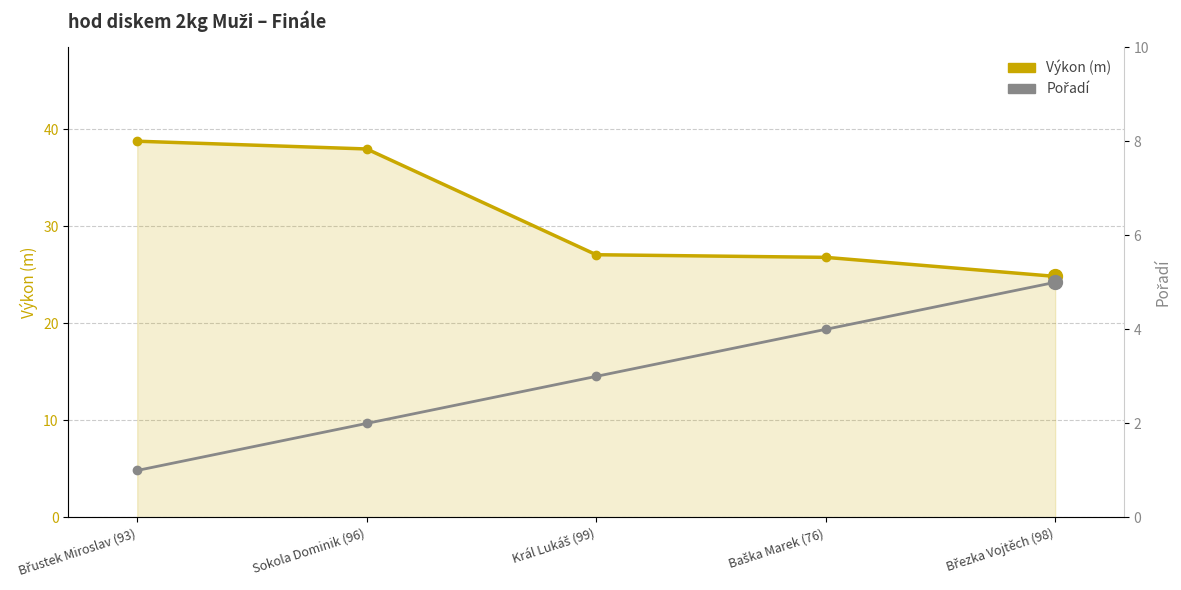

What is the spread (max minus min) of values at Král Lukáš (99)?

24.1